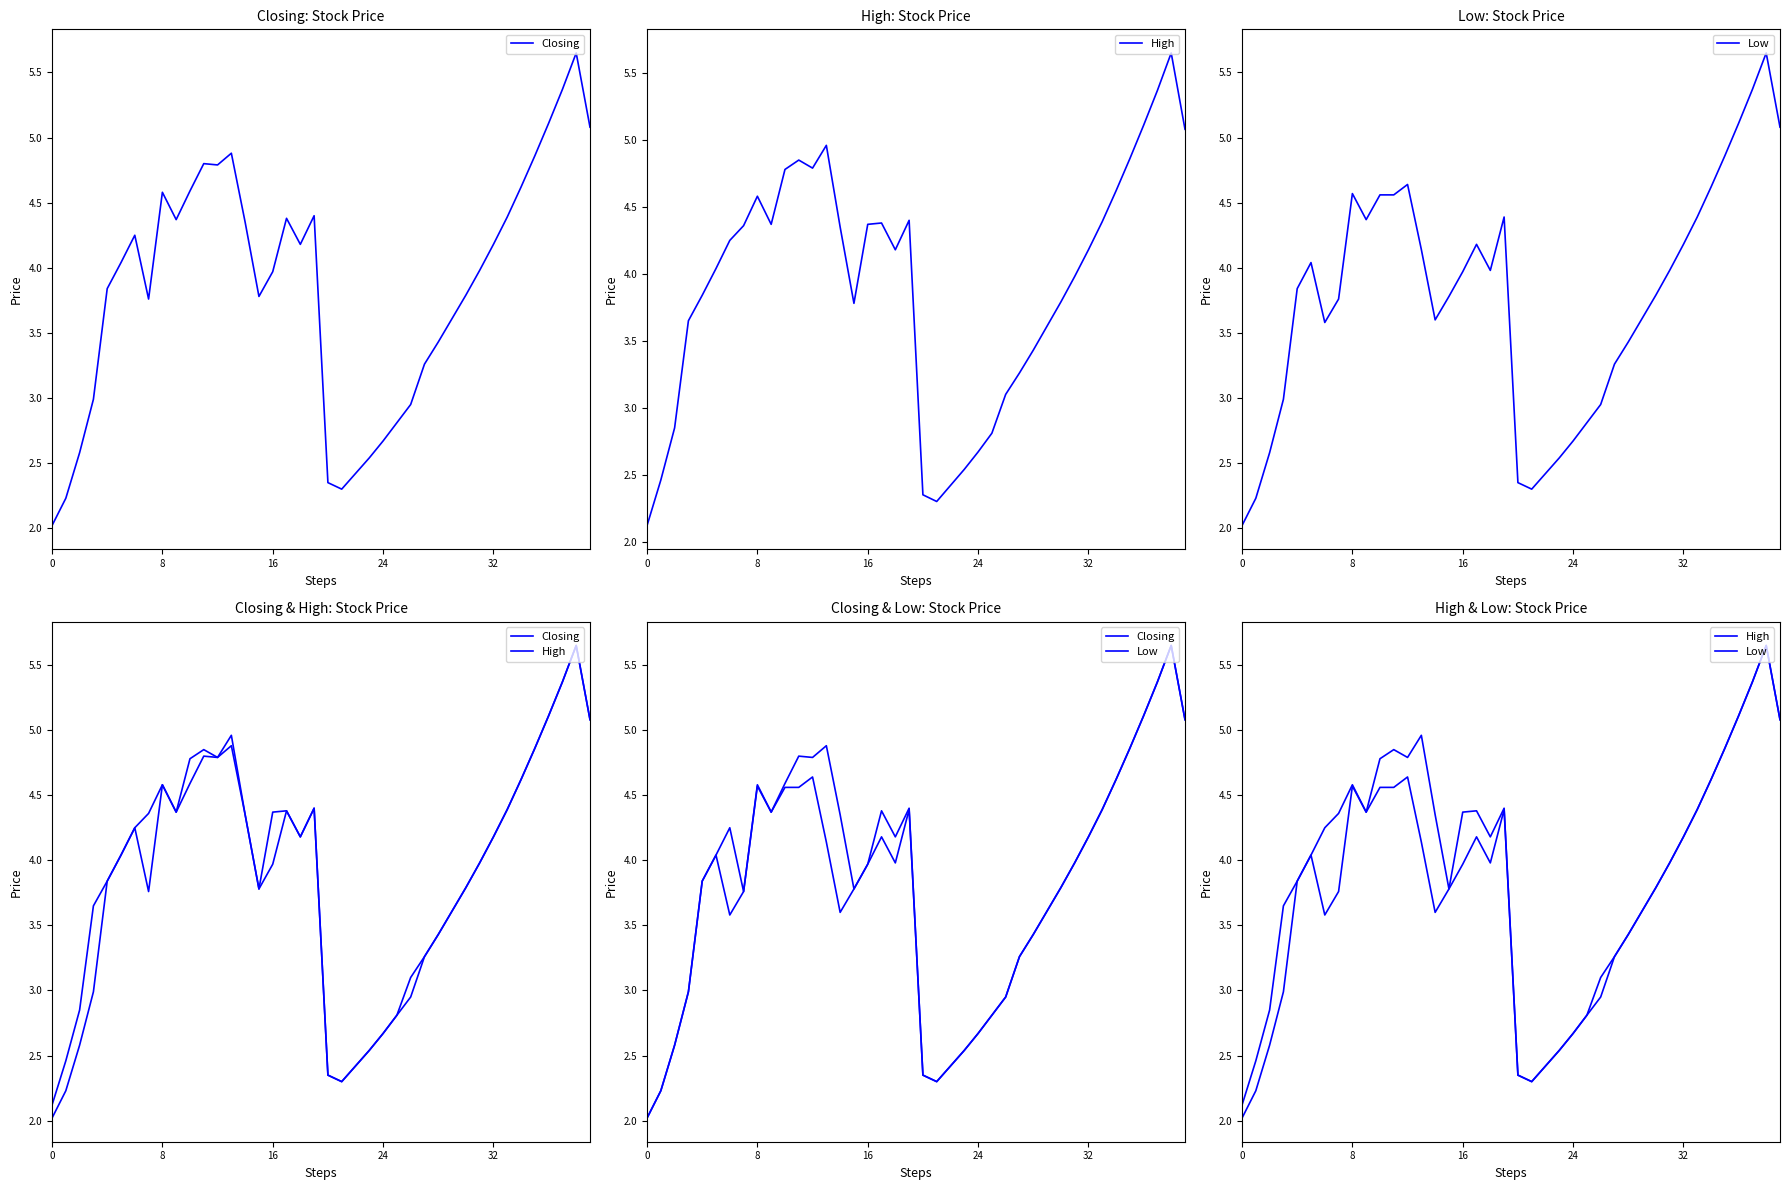

Which series has the largest total across all categories?

High